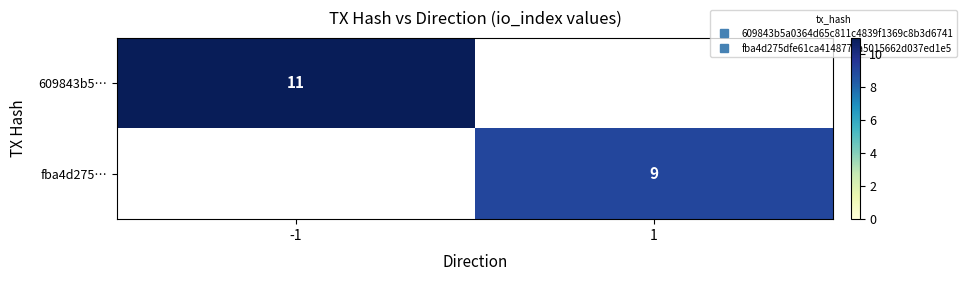

Which category has the lowest value across all series?

1